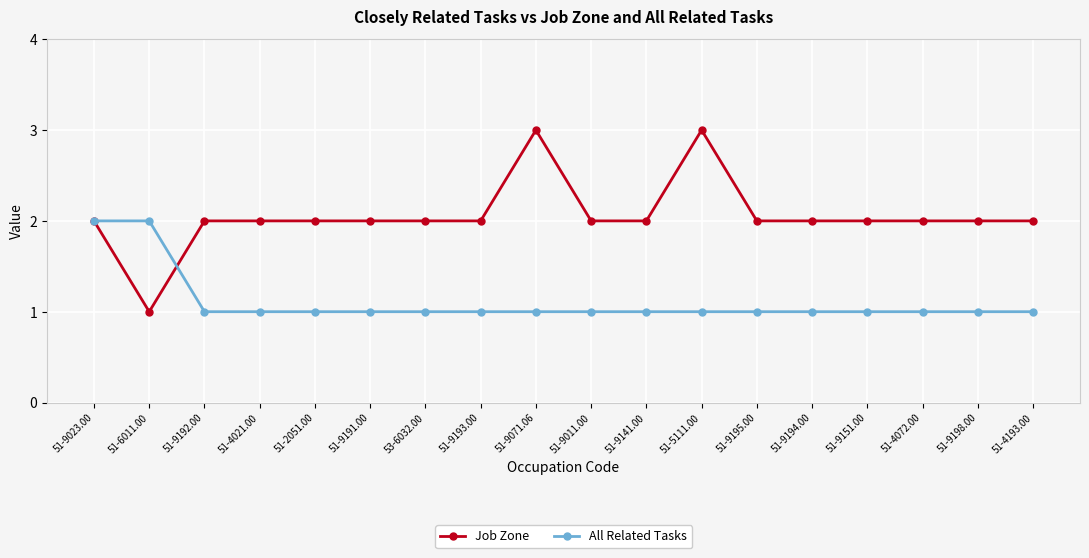

What is the approximate value of Job Zone at 51-9192.00?

2